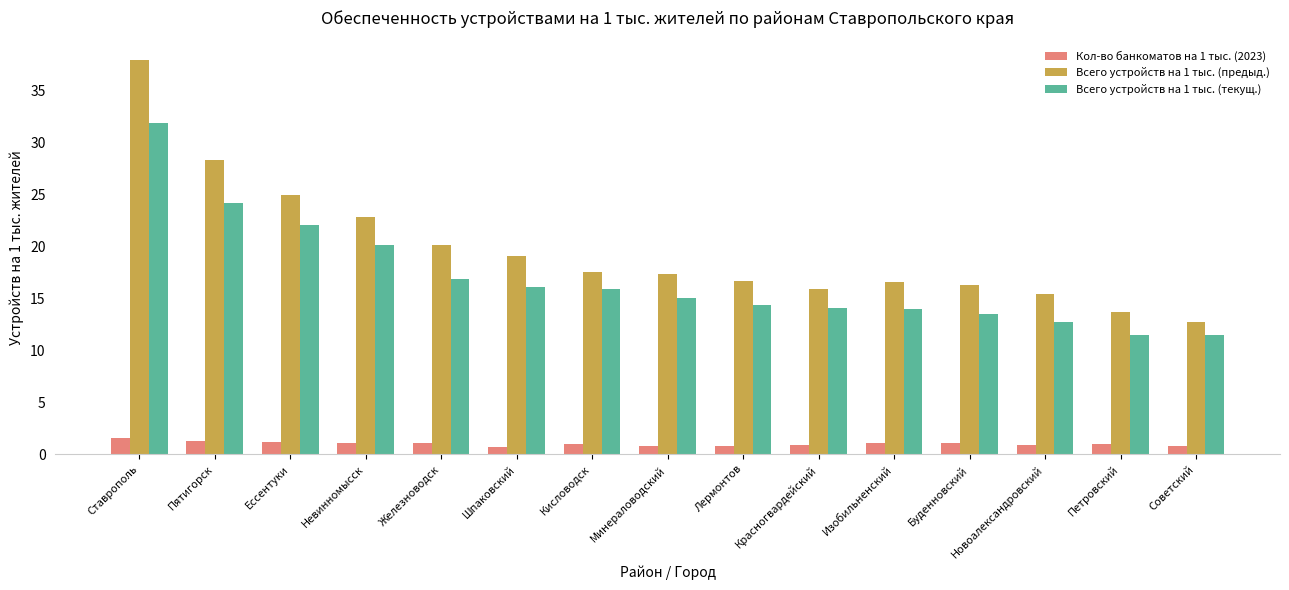

What are all the series names shown in the legend?

Кол-во банкоматов на 1 тыс. (2023), Всего устройств на 1 тыс. (предыд.), Всего устройств на 1 тыс. (текущ.)